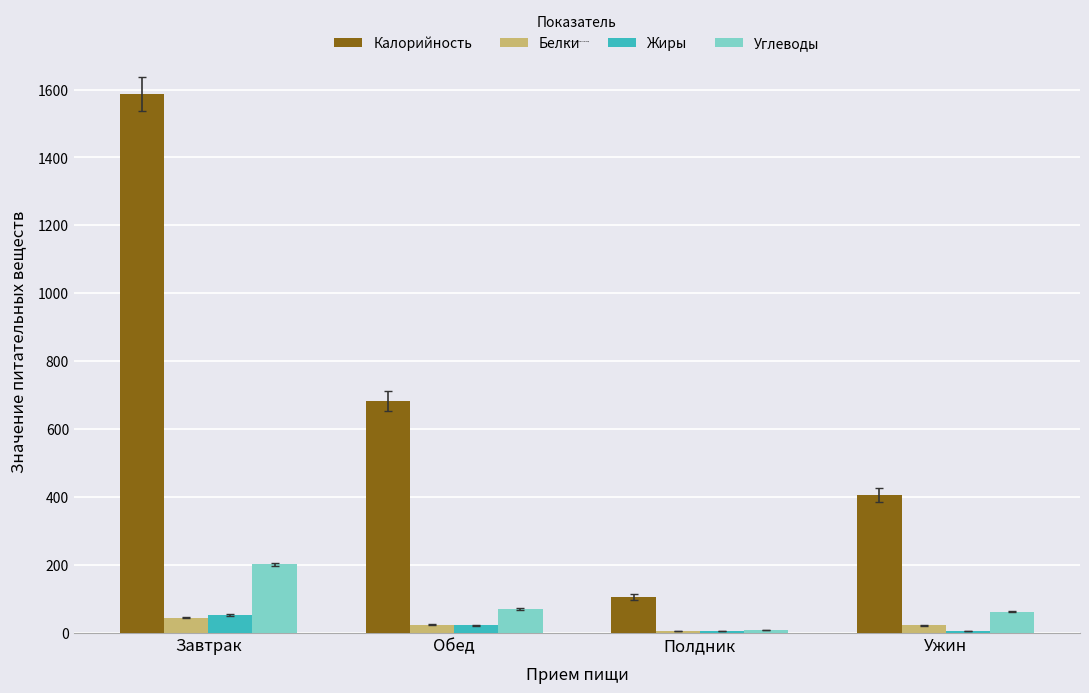

Count the number of data series in this chart.

4